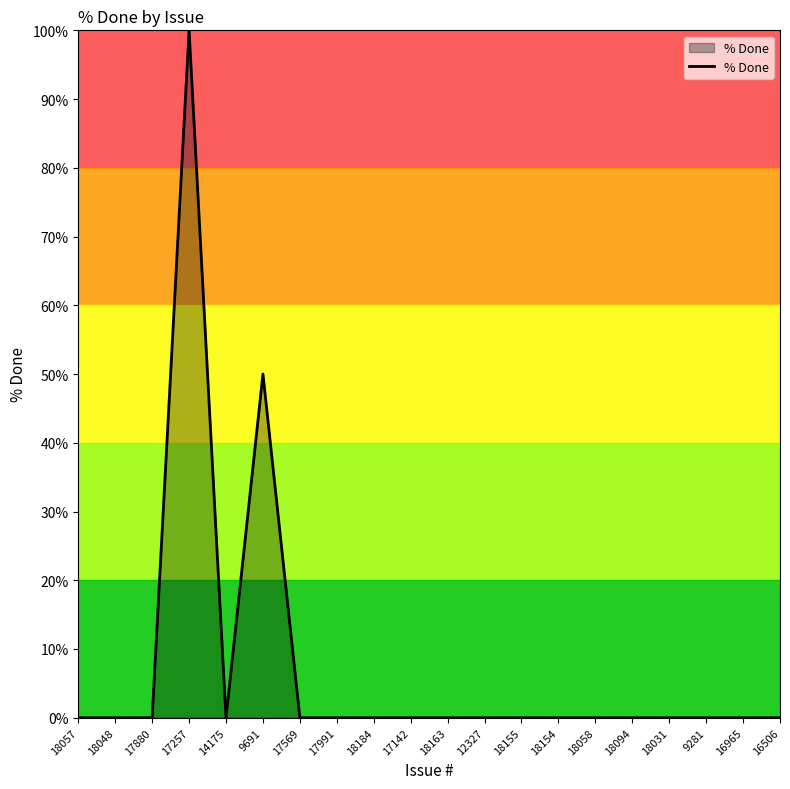

What is the maximum value shown in the chart?

100